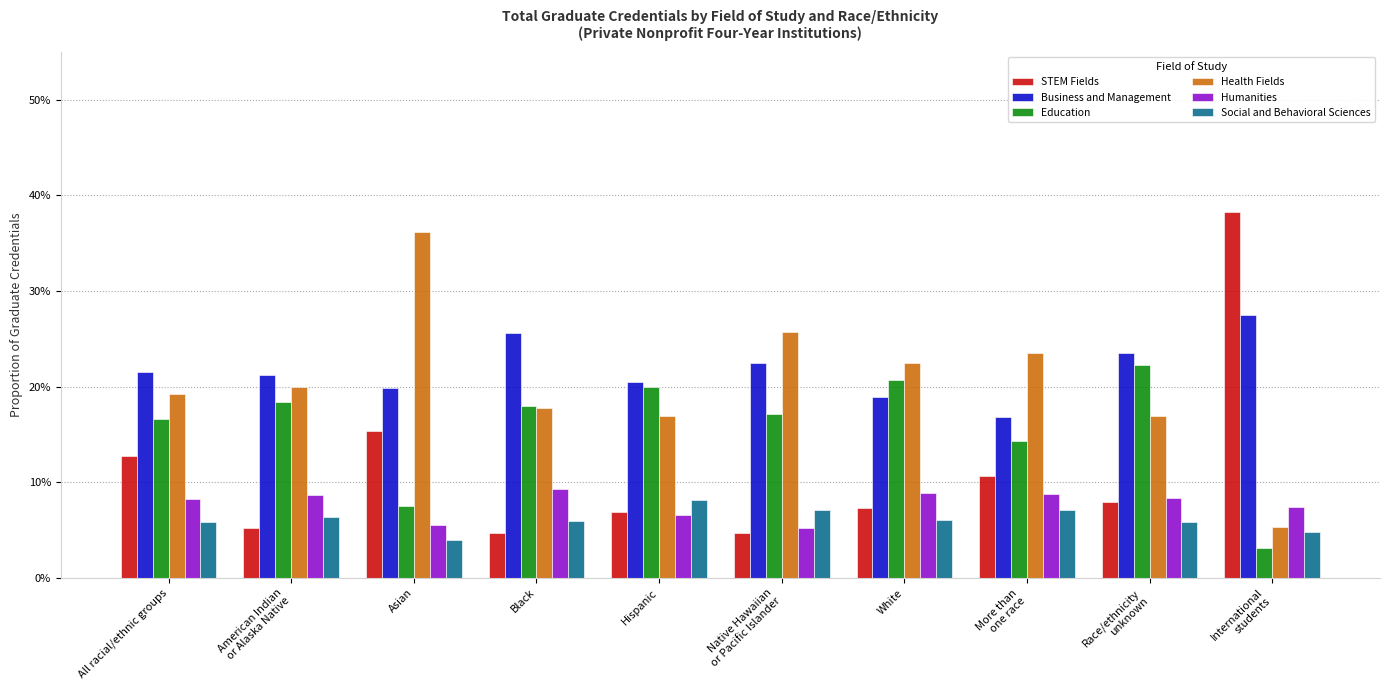

What are all the series names shown in the legend?

STEM Fields, Business and Management, Education, Health Fields, Humanities, Social and Behavioral Sciences